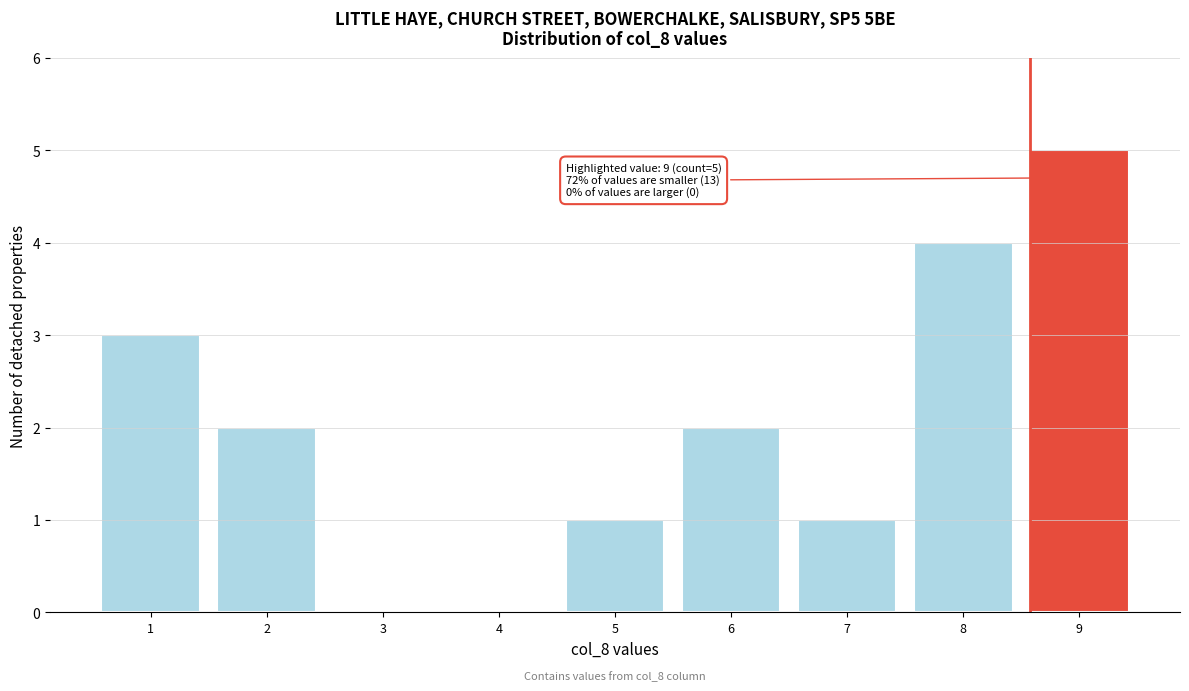

Reading left to right, what are all the values shown in this chart?

1=3	2=2	3=0	4=0	5=1	6=2	7=1	8=4	9=5